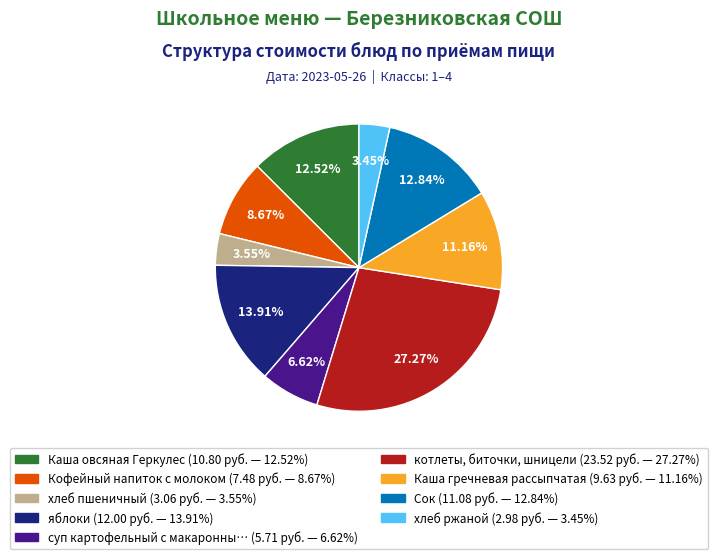

Is there a majority slice in this chart?

No